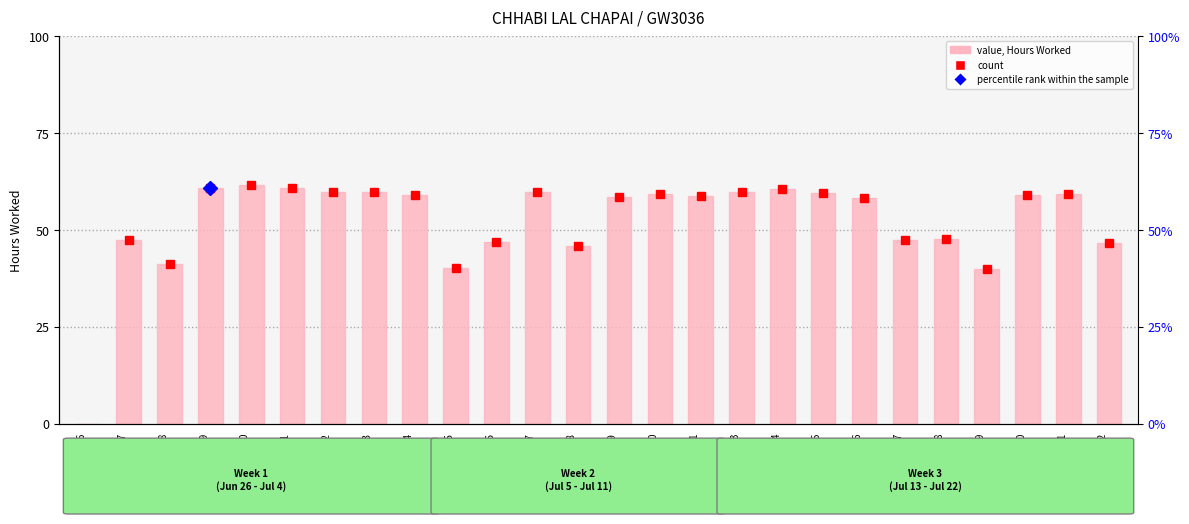

What is the label of the 12th bar from the left?

Day 7
Tue